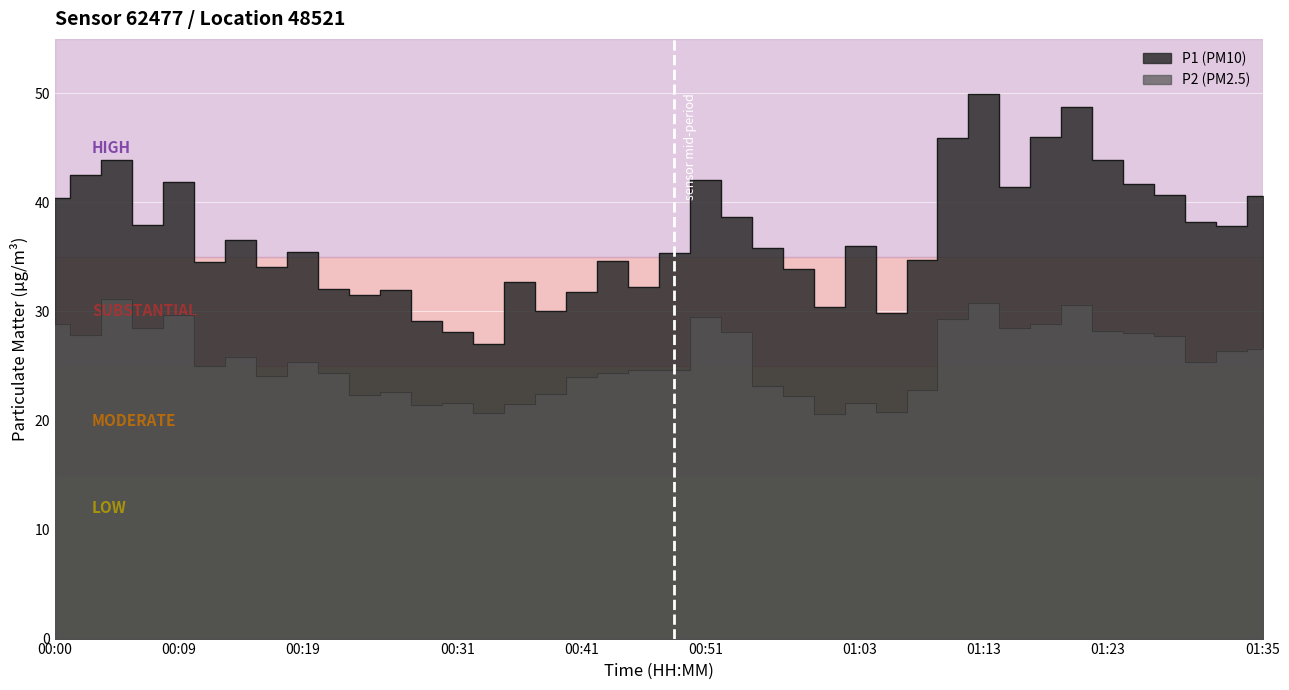

What is the highest value of the P2 series?

31.2